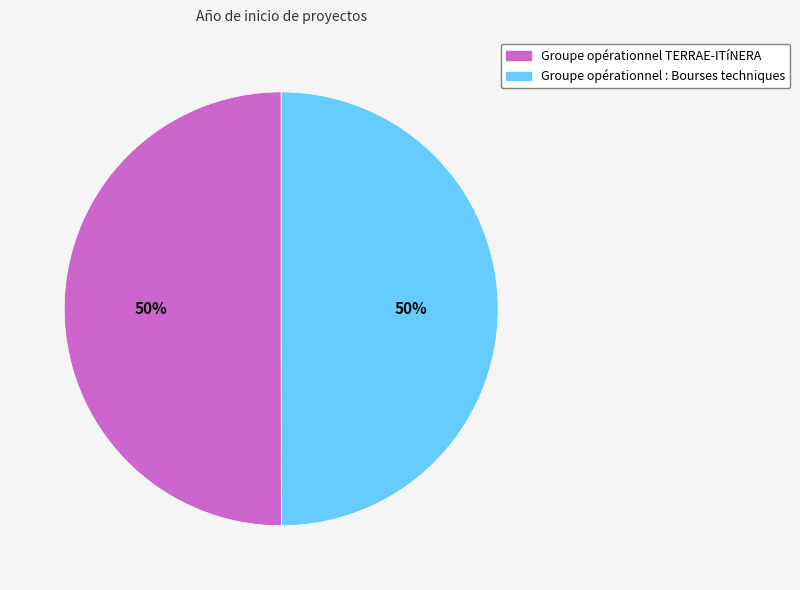

Count the number of slices in the pie.

2